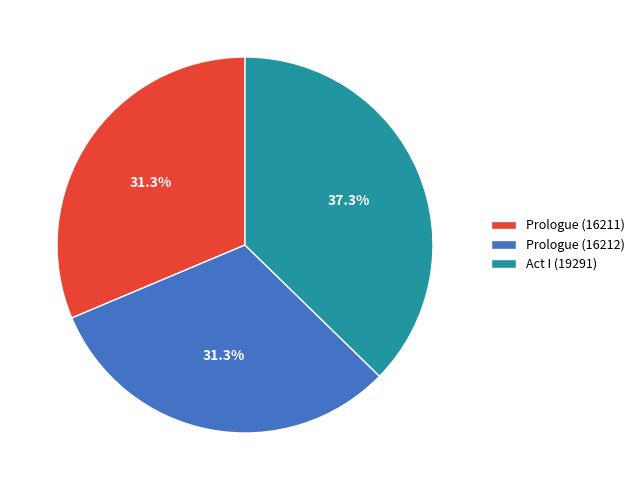

Does any single category account for the majority?

No